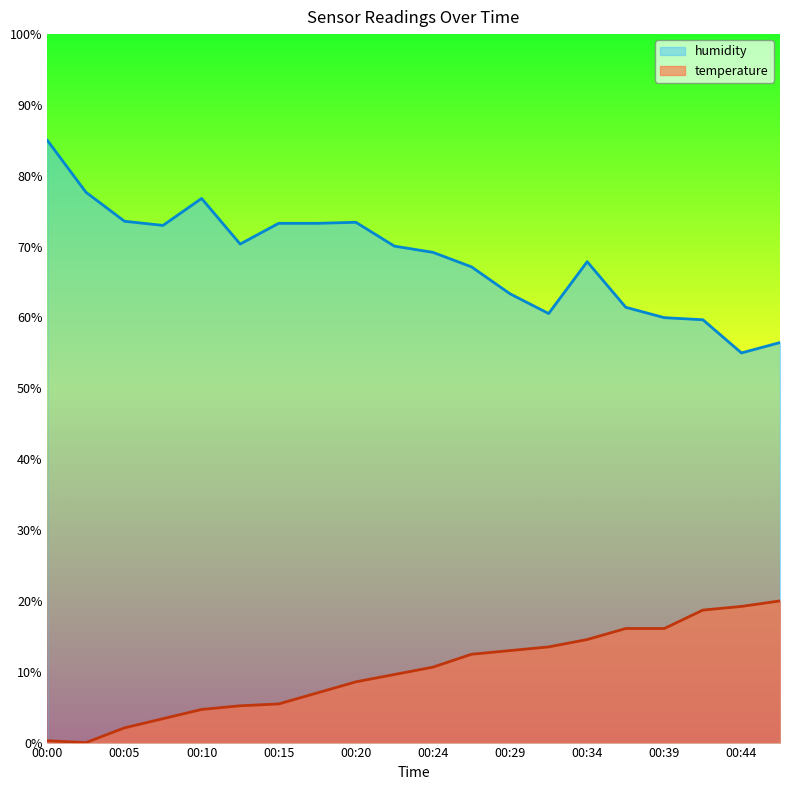

Reading left to right, extract all data points from this chart.

temperature: 0.3	0.0	2.1	3.4	4.7	5.2	5.5	7.0	8.6	9.6	10.6	12.5	13.0	13.5	14.5	16.1	16.1	18.7	19.2	20.0
humidity: 85.0	77.7	73.6	73.0	76.8	70.4	73.3	73.3	73.4	70.1	69.2	67.1	63.3	60.6	67.9	61.4	60.0	59.7	55.0	56.5